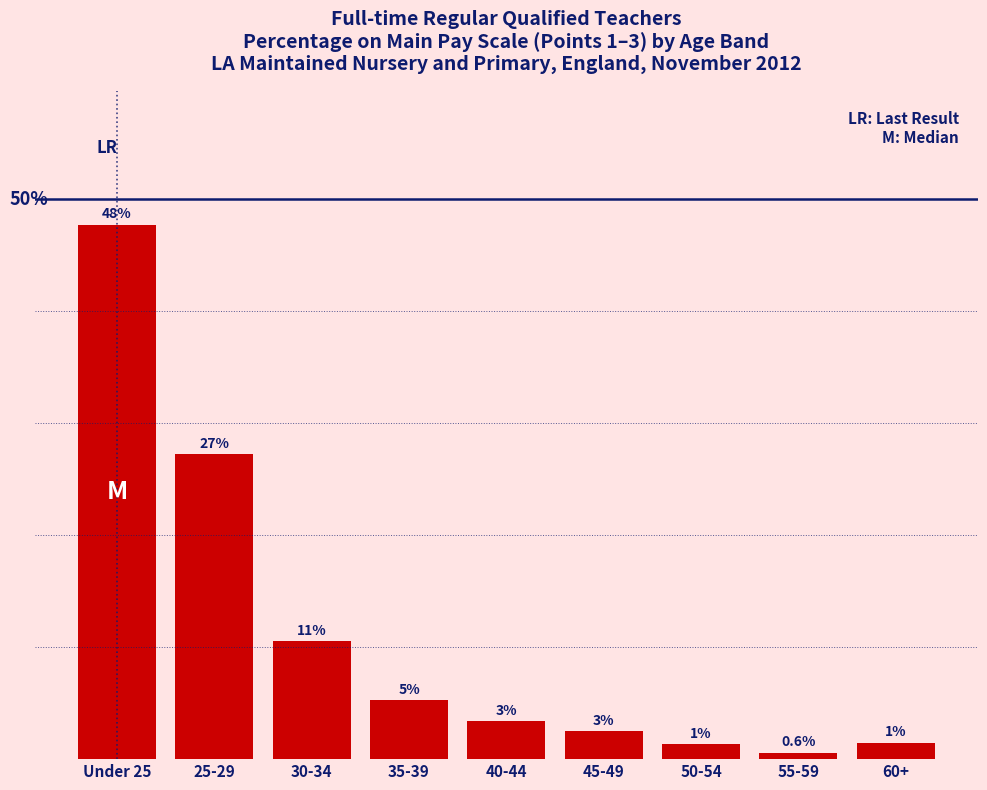

Does the chart contain any negative values?

No